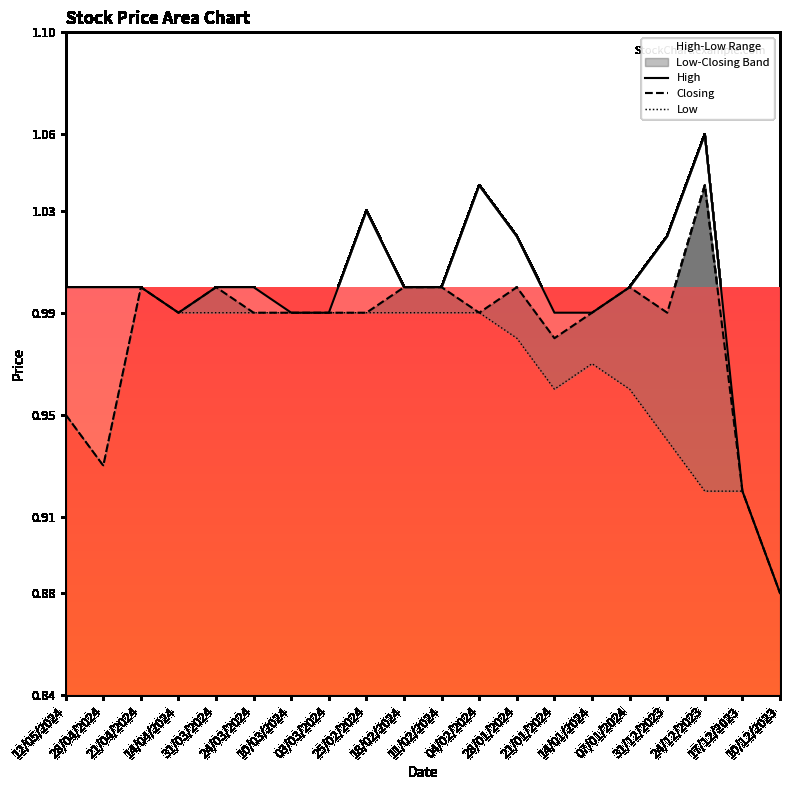

What value does the Low series have at 04/02/2024?

1.0